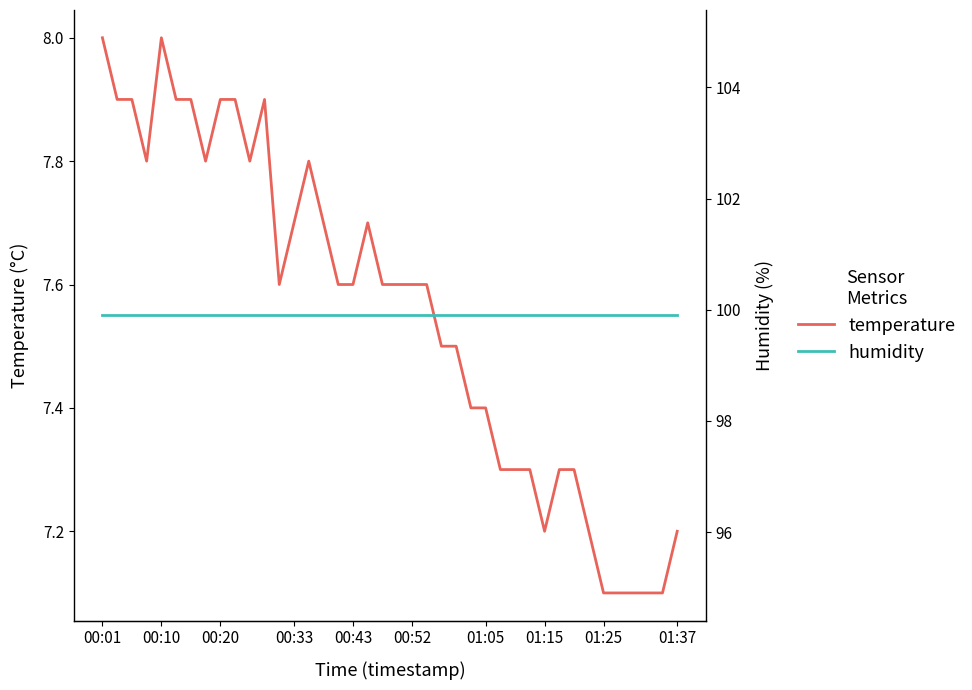

True or false: humidity and temperature intersect in this chart.

False